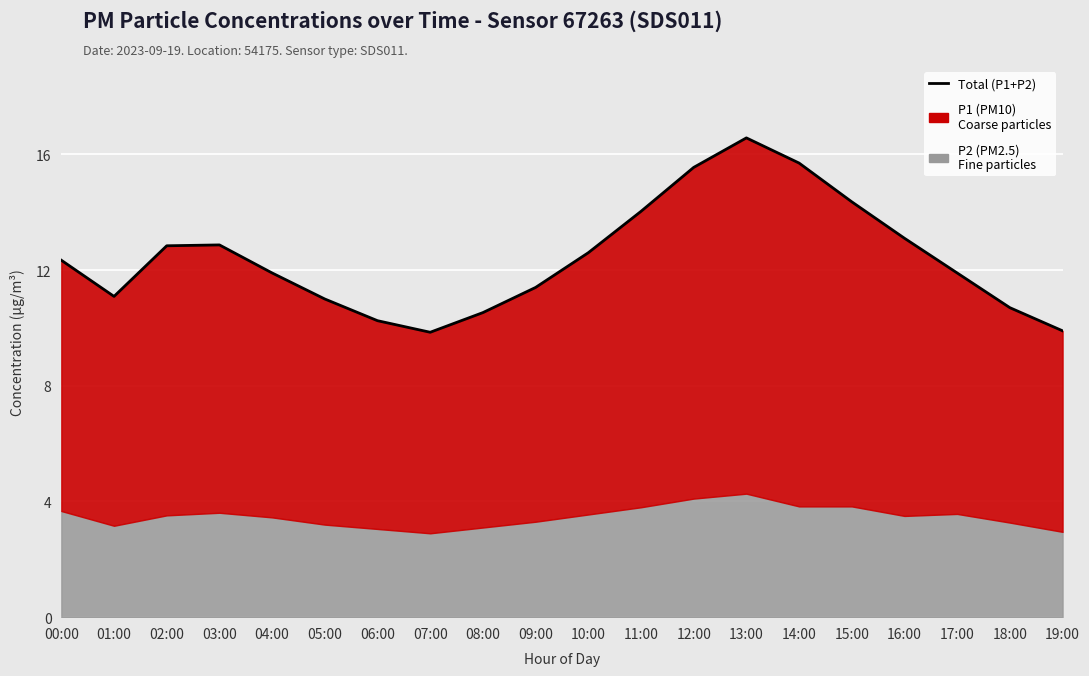

At which category does the data reach its first local valley?

01:00